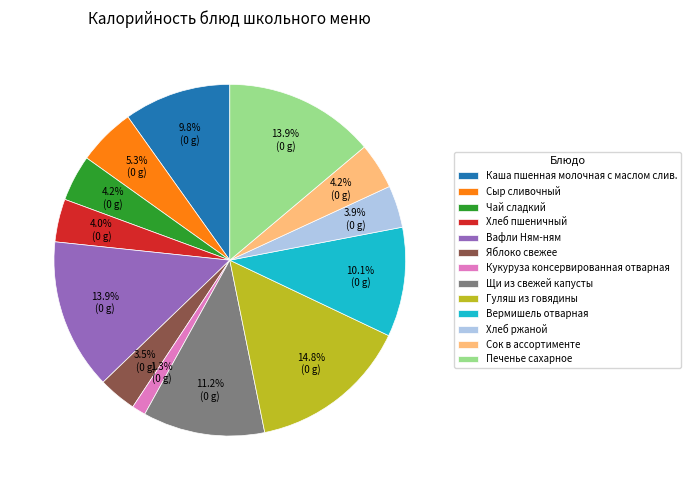

To the nearest percent, what is the difference between the largest and smallest slice percentages?

13%